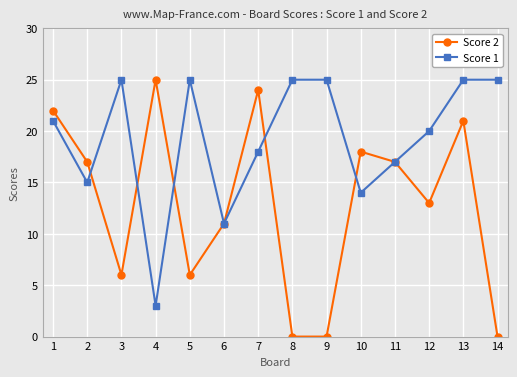

Rank the series by their average value, from lowest to highest.

Score 2, Score 1